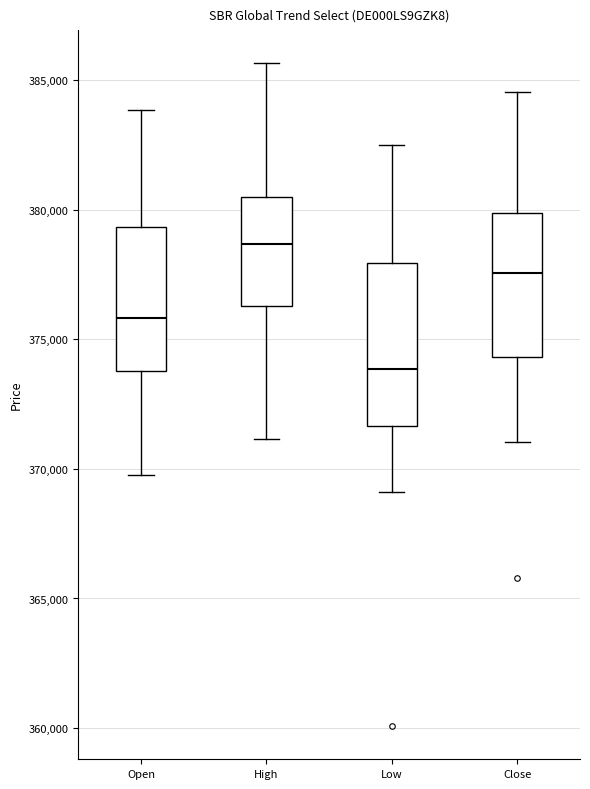

Which box has the lowest median line?

Low